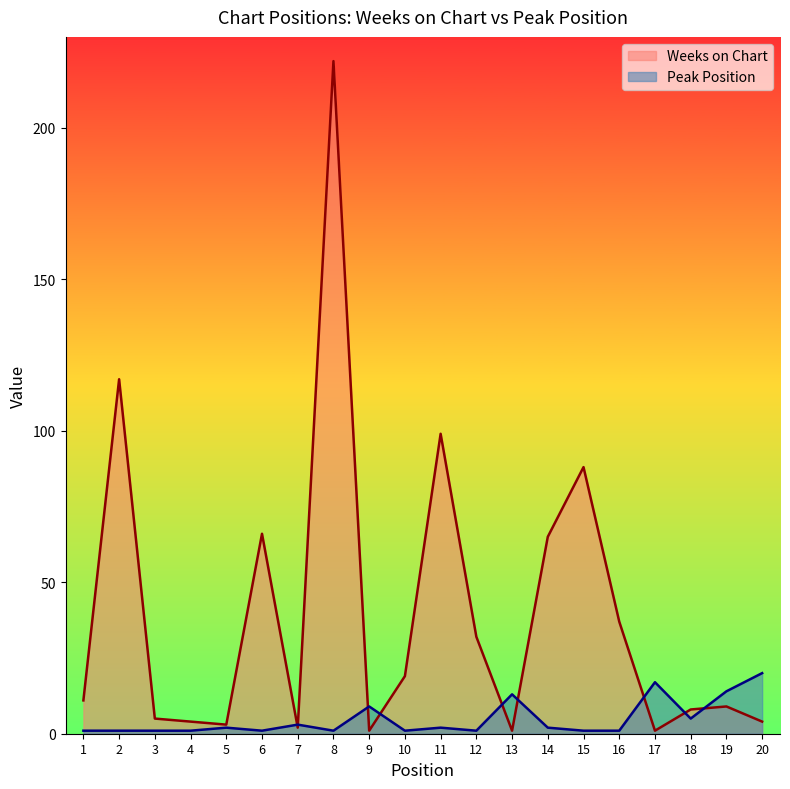

Which category has the highest value in the Peak Position series?

20